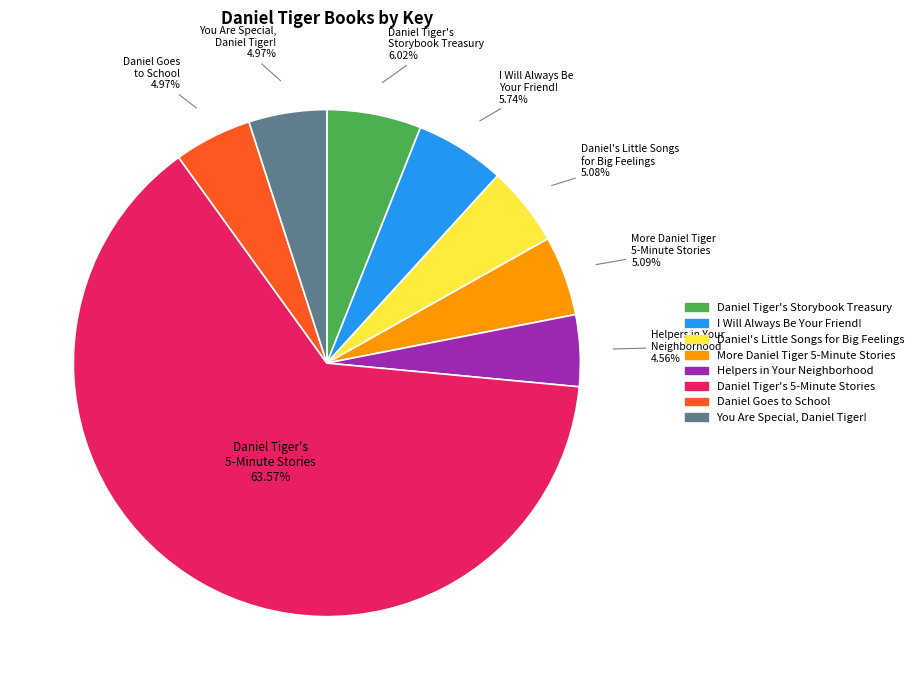

Which has a higher value, Daniel Tiger's Storybook Treasury or Daniel Tiger's 5-Minute Stories?

Daniel Tiger's 5-Minute Stories